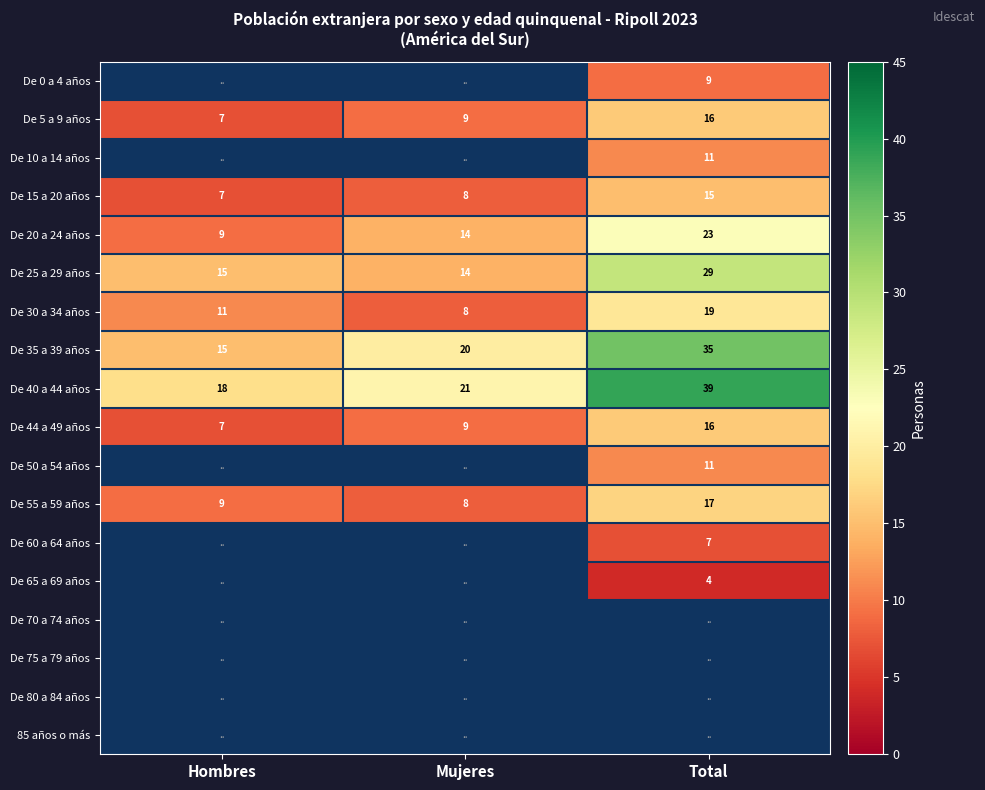

True or false: De 40 a 44 años has a value of 18 at Hombres.

True